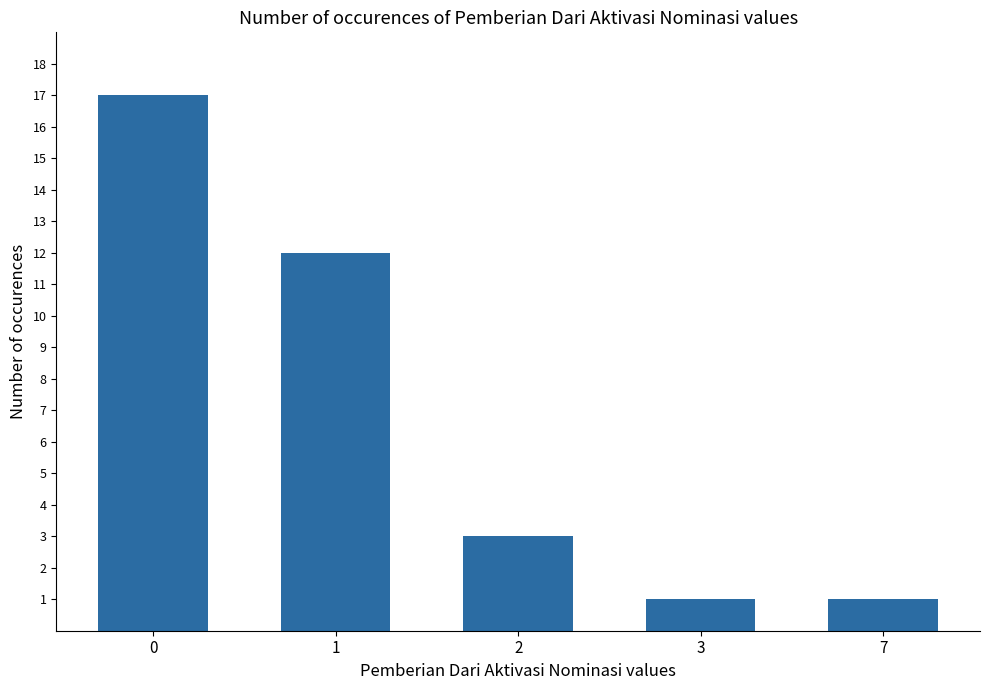

What is the smallest value displayed?

1